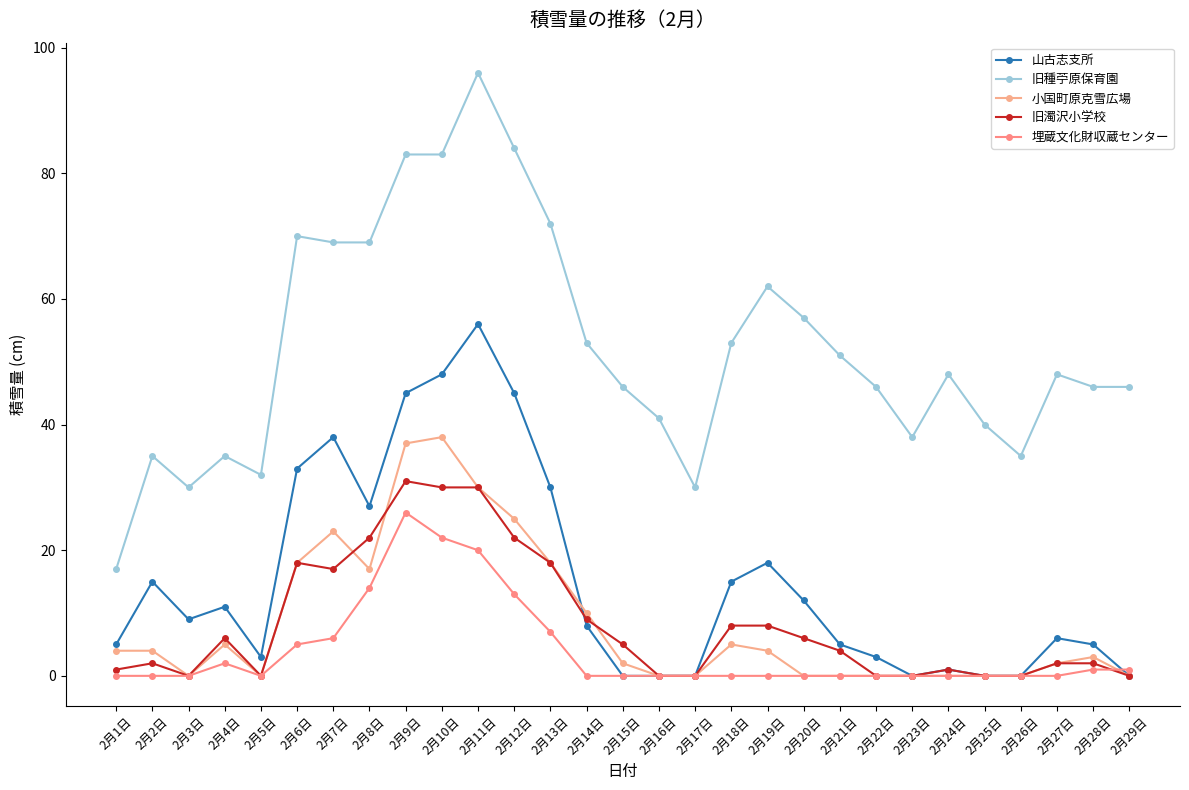

True or false: 山古志支所 and 旧濁沢小学校 intersect in this chart.

True